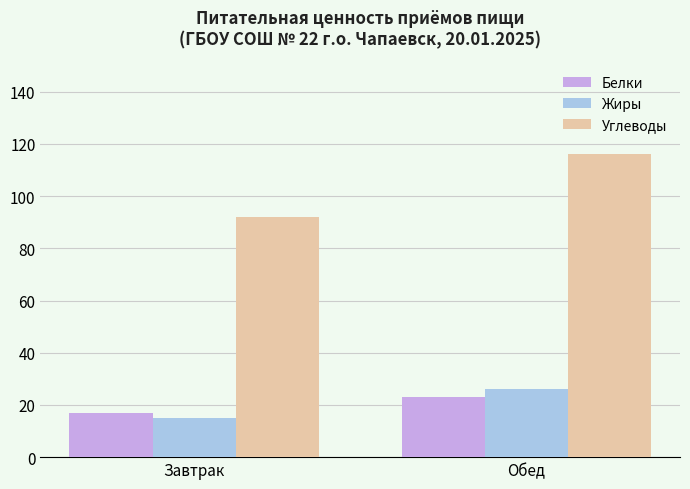

Is the value of Жиры at Завтрак greater than the value of Белки at Завтрак?

No